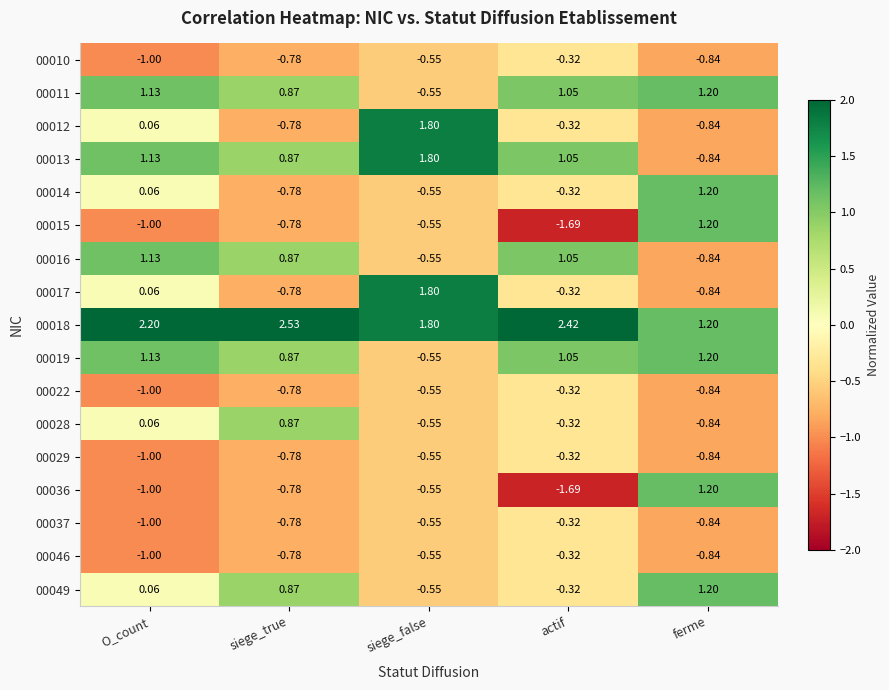

Which label corresponds to the largest value in the chart?

siege_true